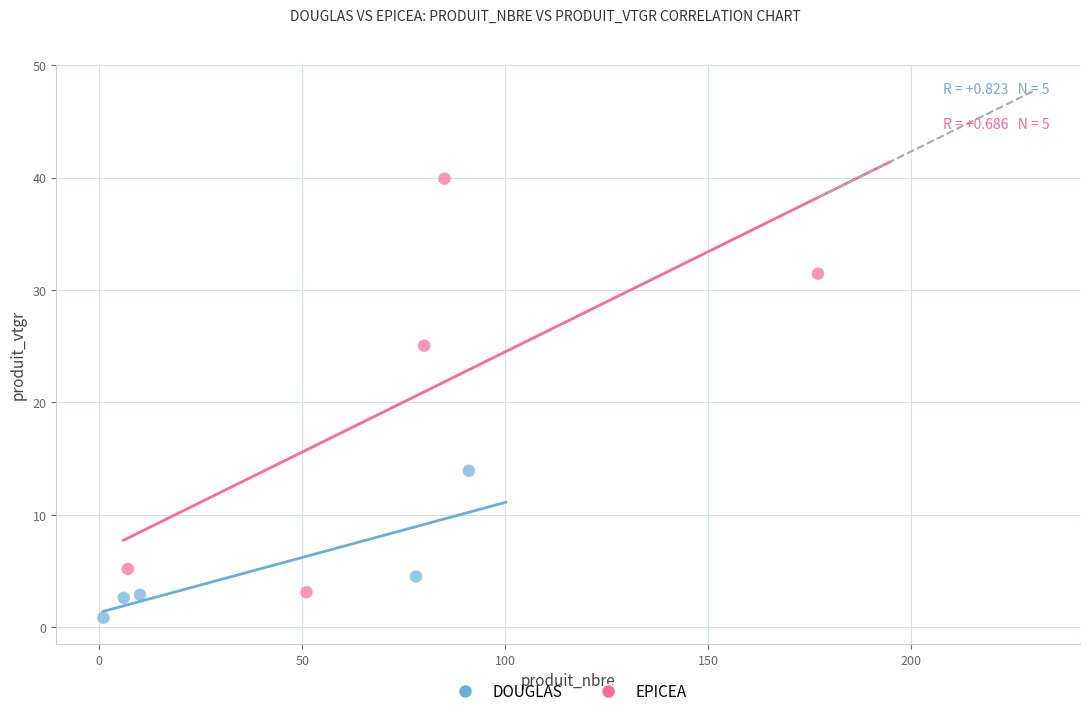

Which series has the largest Y range (max minus min)?

EPICEA